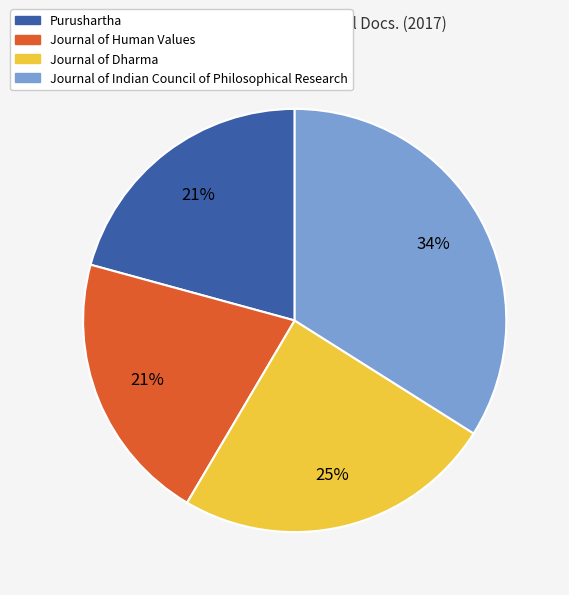

To the nearest percent, what percentage of the pie is Journal of Human Values?

21%